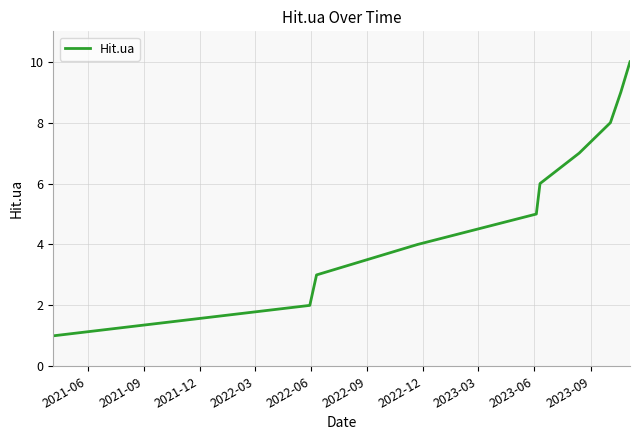

How many lines are shown in the chart?

1